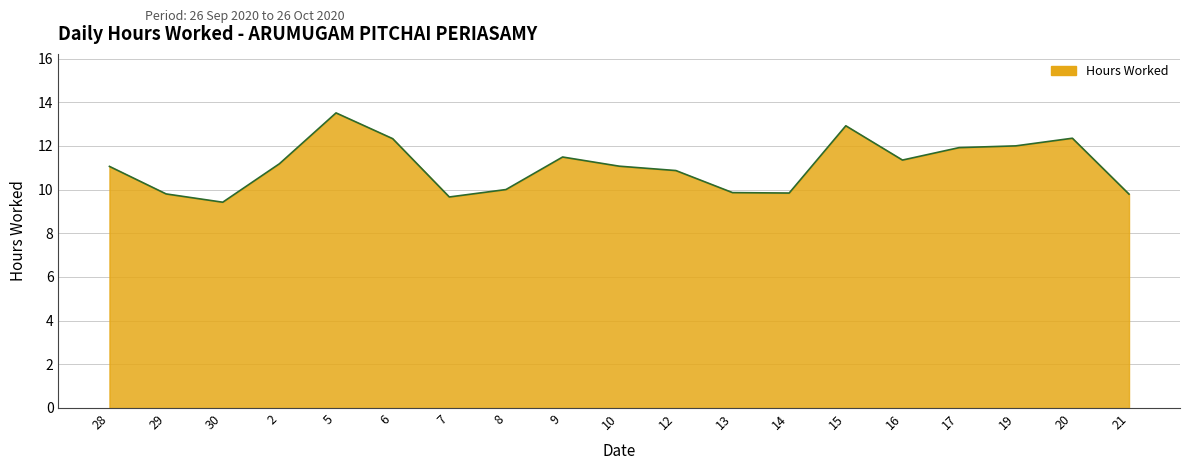

What is the average value?

11.1